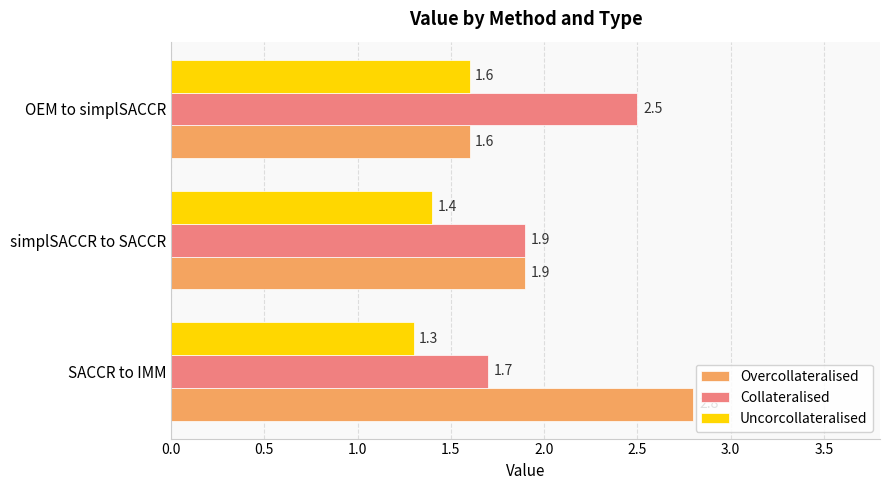

What is the total value across all series at SACCR to IMM?

5.8